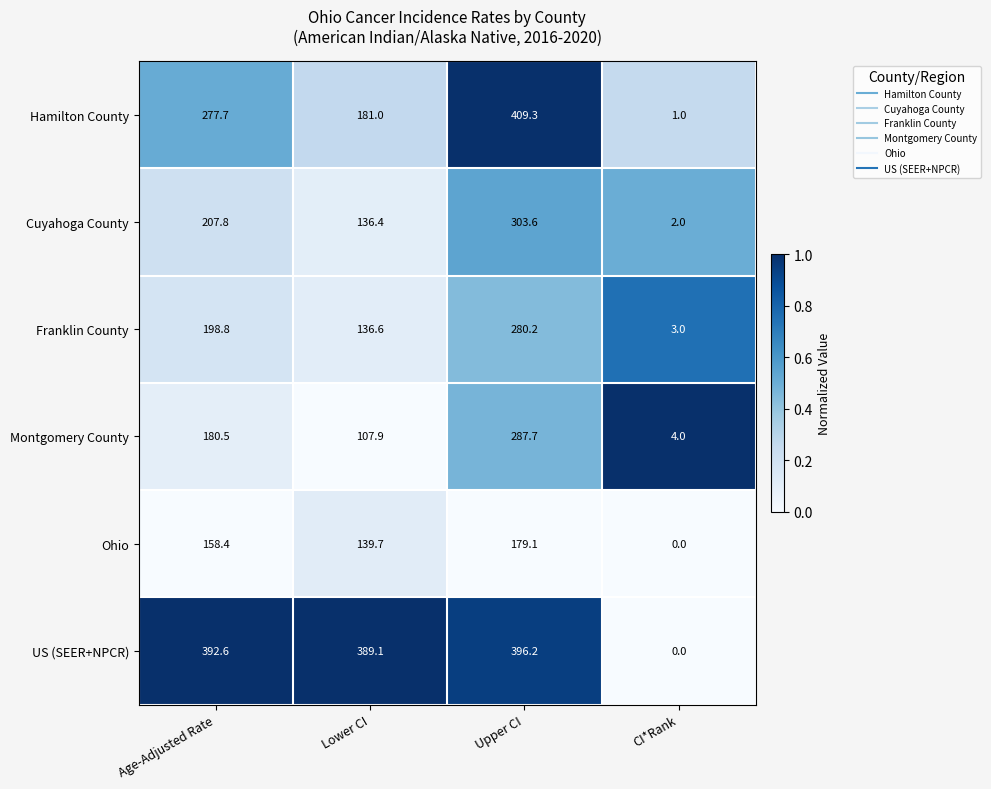

Reading right to left, what are all the values shown in this chart?

Hamilton County: CI*Rank=1.0	Upper CI=409.3	Lower CI=181.0	Age-Adjusted Rate=277.7
Cuyahoga County: CI*Rank=2.0	Upper CI=303.6	Lower CI=136.4	Age-Adjusted Rate=207.8
Franklin County: CI*Rank=3.0	Upper CI=280.2	Lower CI=136.6	Age-Adjusted Rate=198.8
Montgomery County: CI*Rank=4.0	Upper CI=287.7	Lower CI=107.9	Age-Adjusted Rate=180.5
Ohio: CI*Rank=0.0	Upper CI=179.1	Lower CI=139.7	Age-Adjusted Rate=158.4
US (SEER+NPCR): CI*Rank=0.0	Upper CI=396.2	Lower CI=389.1	Age-Adjusted Rate=392.6